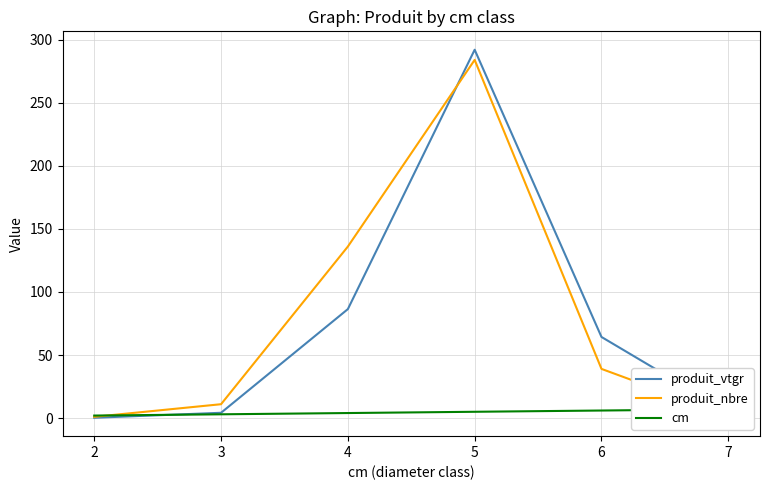

The value of produit_nbre at 6 is 67.0. True or false?

False